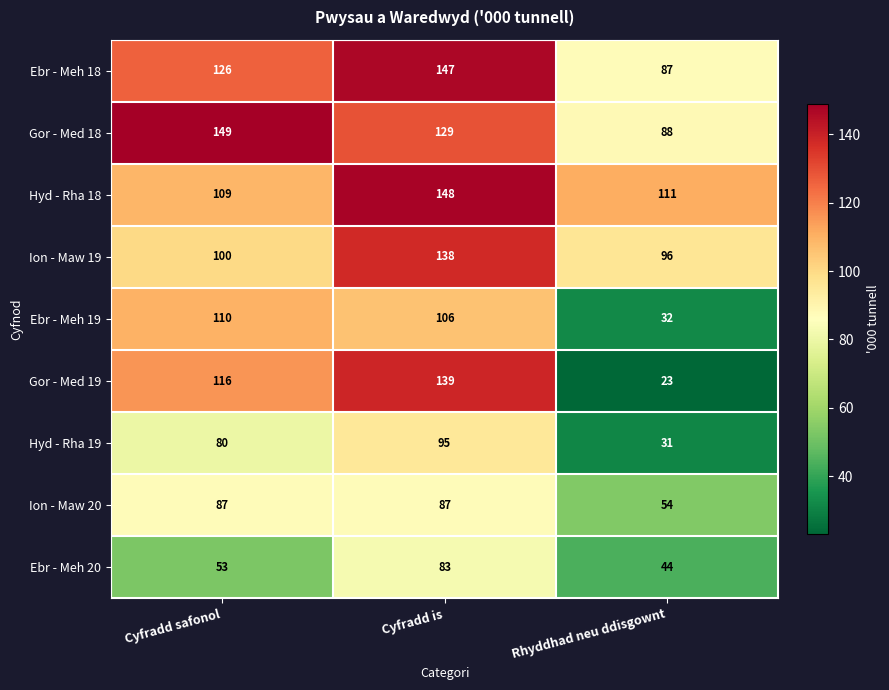

What is the sum of all Ion - Maw 20 values?

228